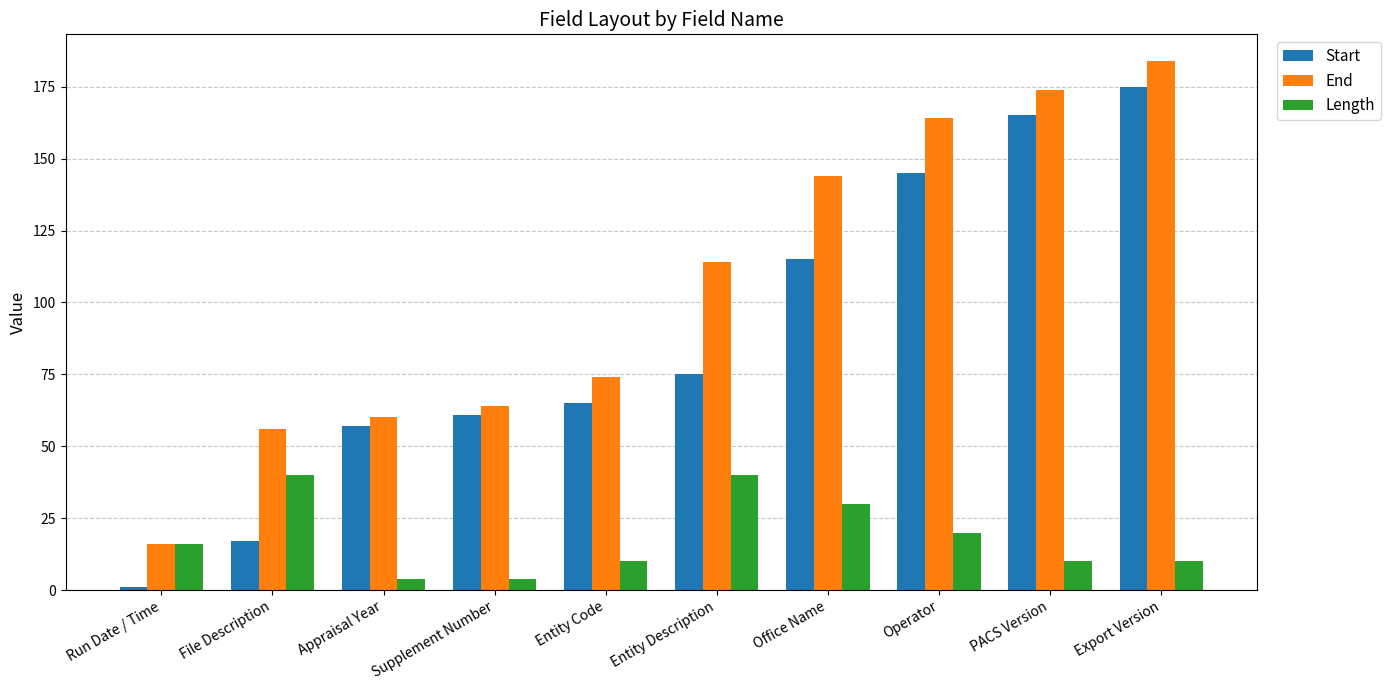

Which category has the highest value across all series?

Export Version